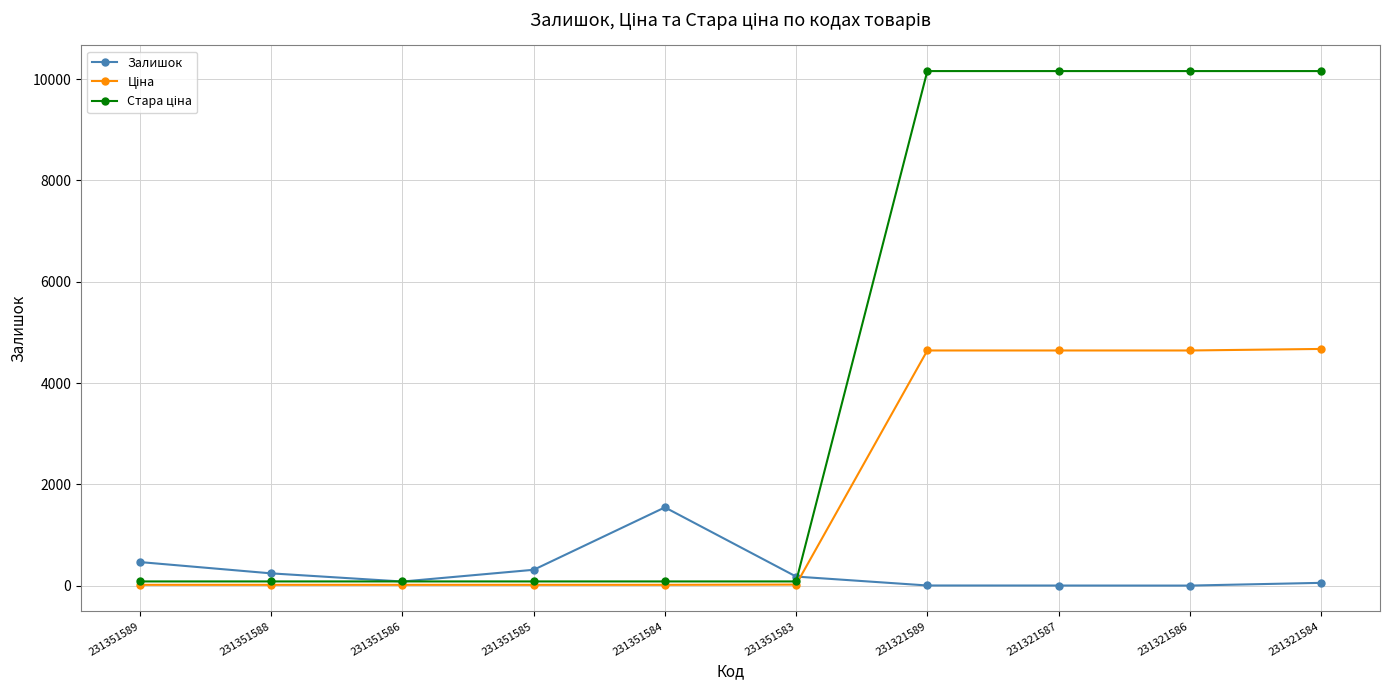

At which label is Залишок closest to 773?

231351589